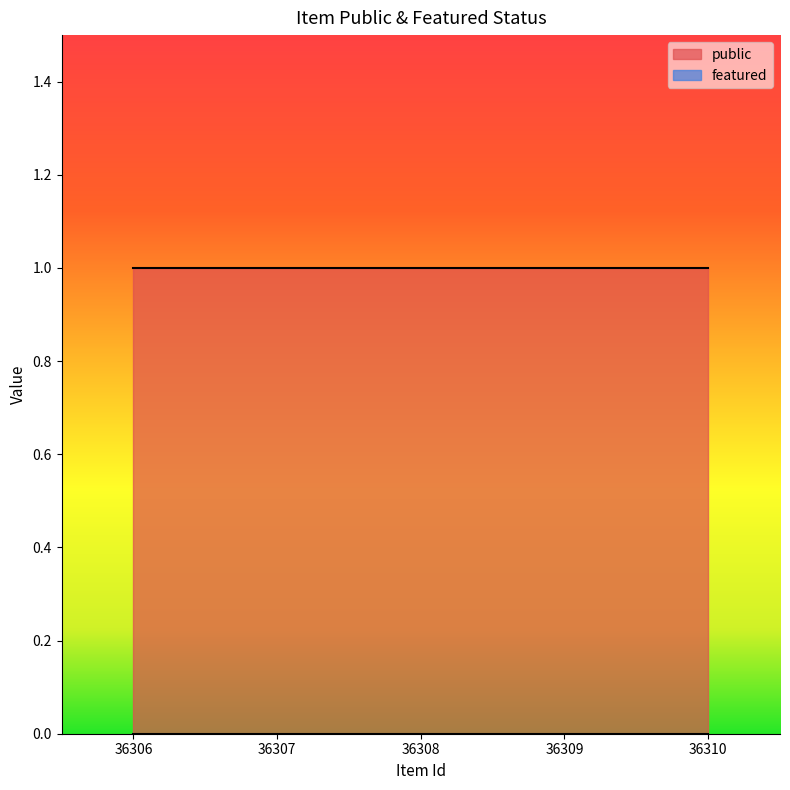

What is the spread (max minus min) of values at 36308?

1